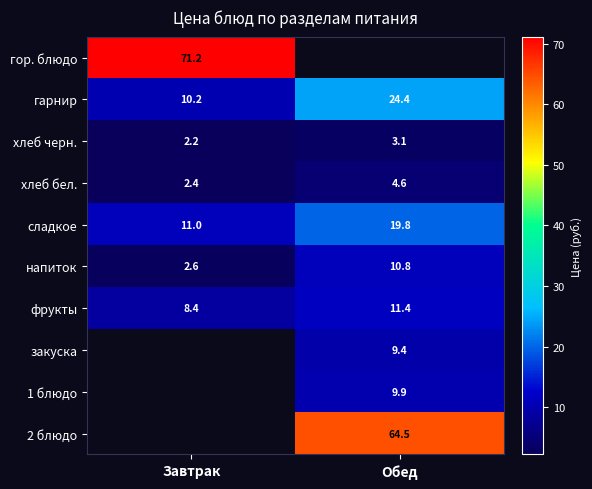

Rank the categories by хлеб бел. value from lowest to highest.

Завтрак, Обед